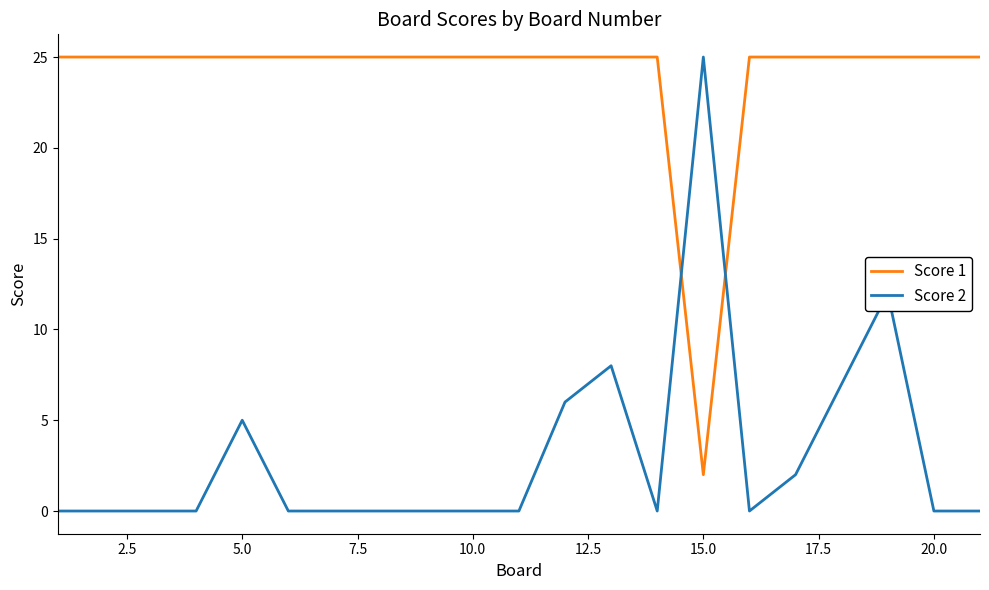

Which series ends up on top after the final intersection of Score 2 and Score 1?

Score 1